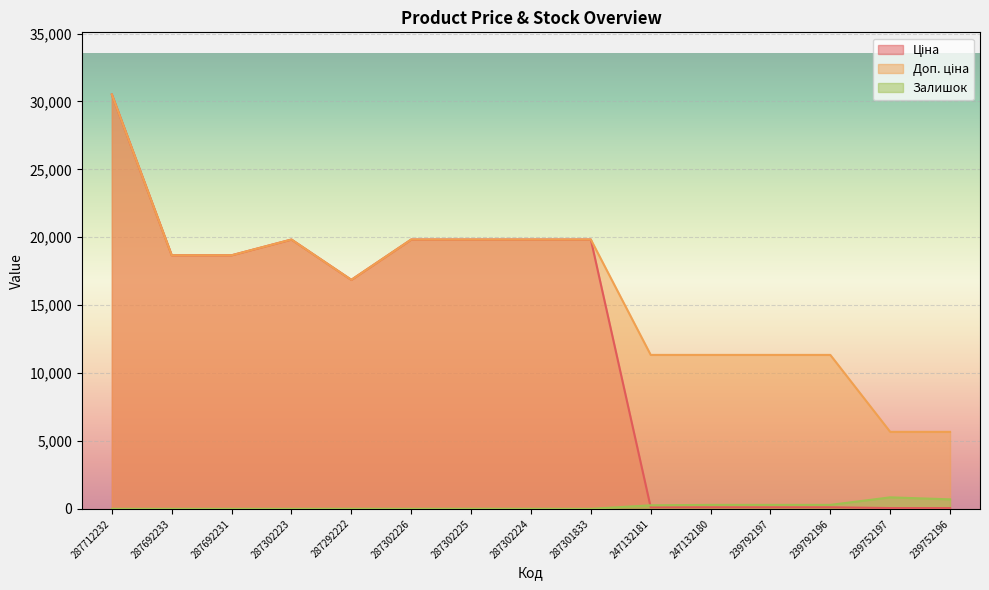

What is the difference between the Залишок values at 287301833 and 287302224?

3.0